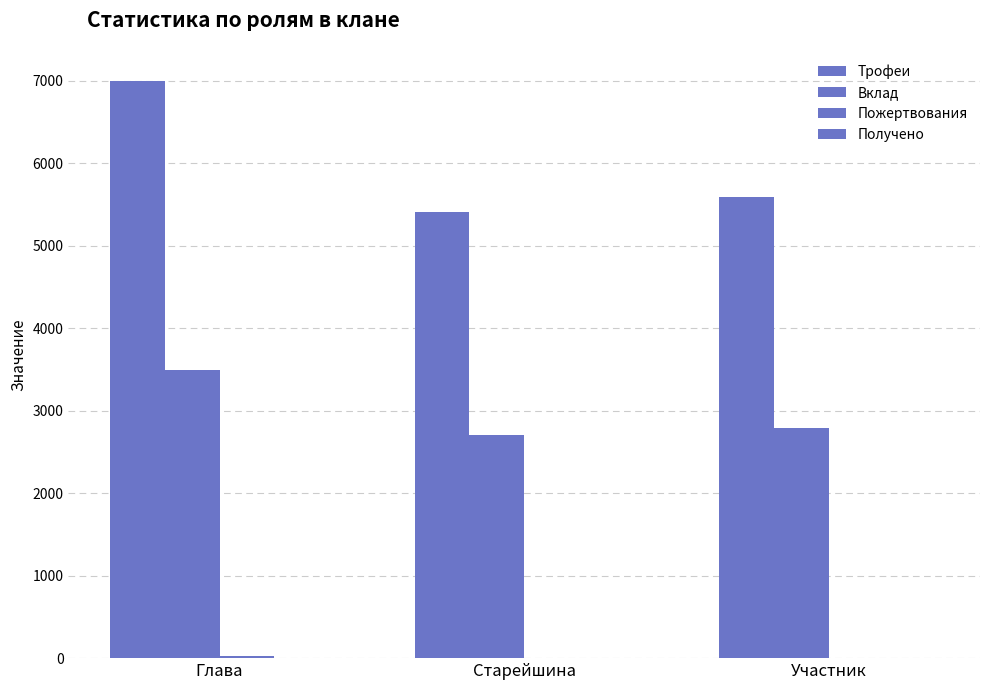

How many categories are shown in the chart?

3